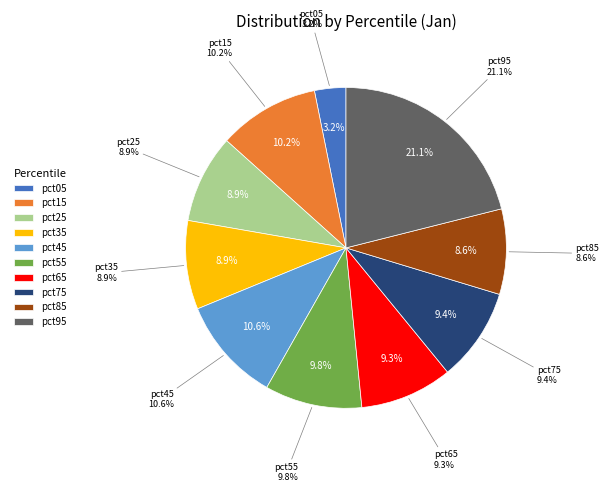

Count the number of slices in the pie.

10